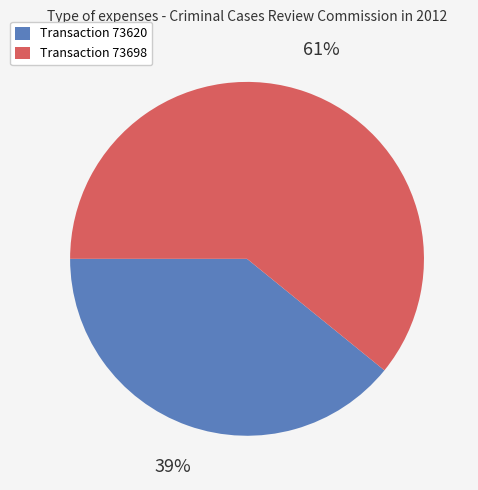

Count the number of slices in the pie.

2